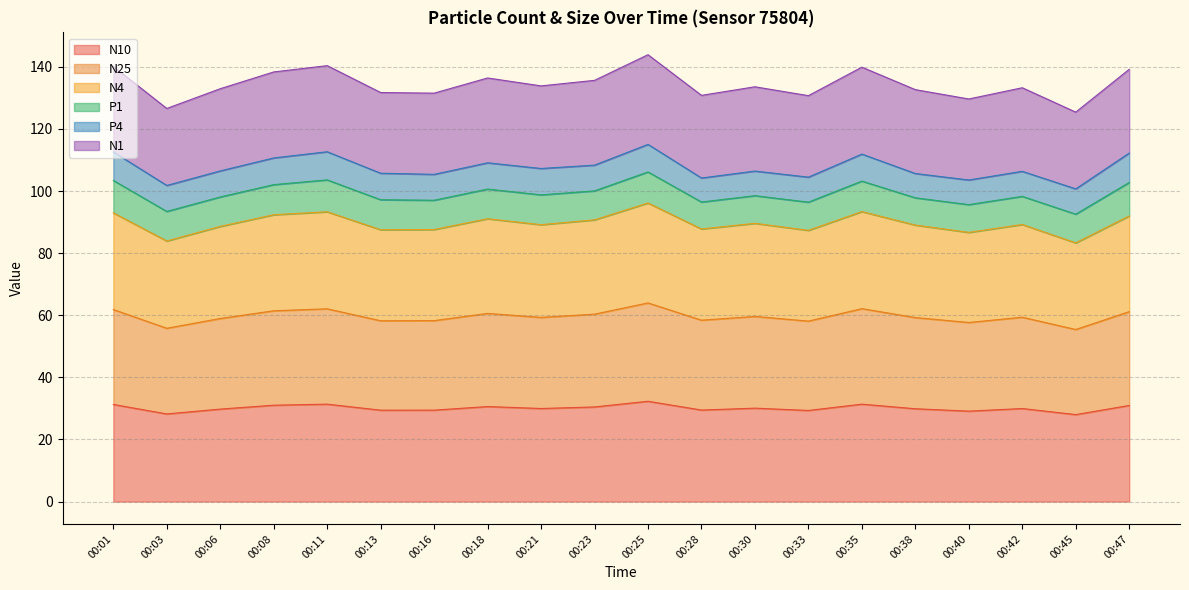

Where is the first local maximum for N25?

00:11